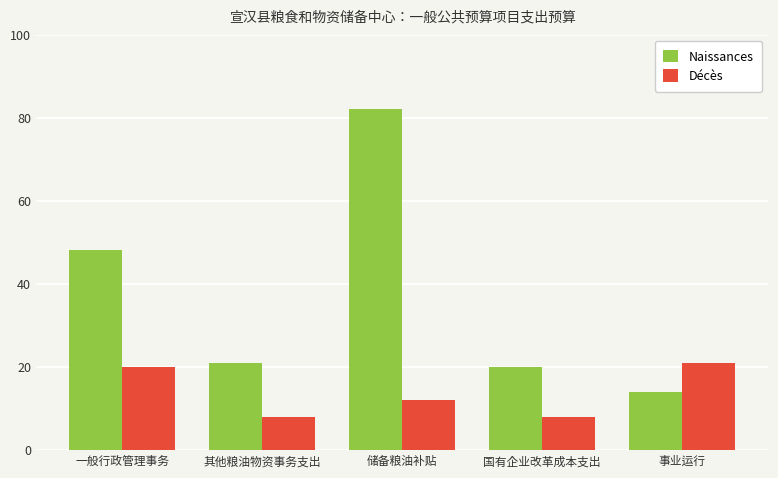

Does the chart contain any negative values?

No